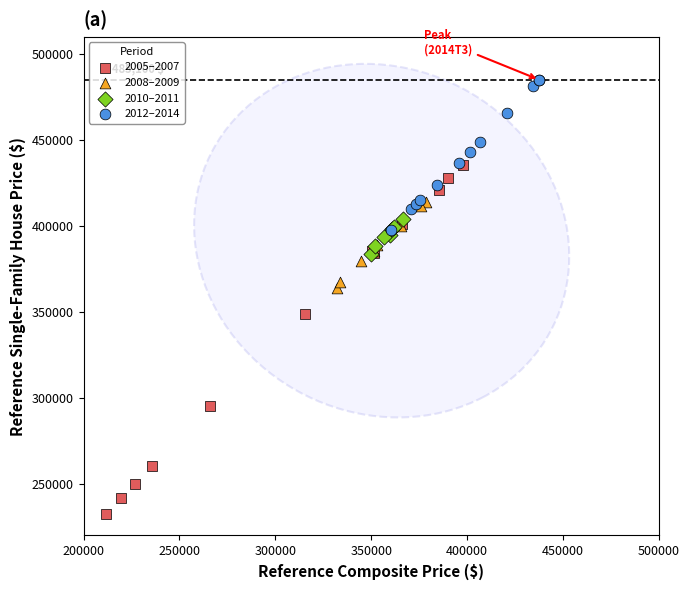

Which series contains the highest Y value?

2012–2014